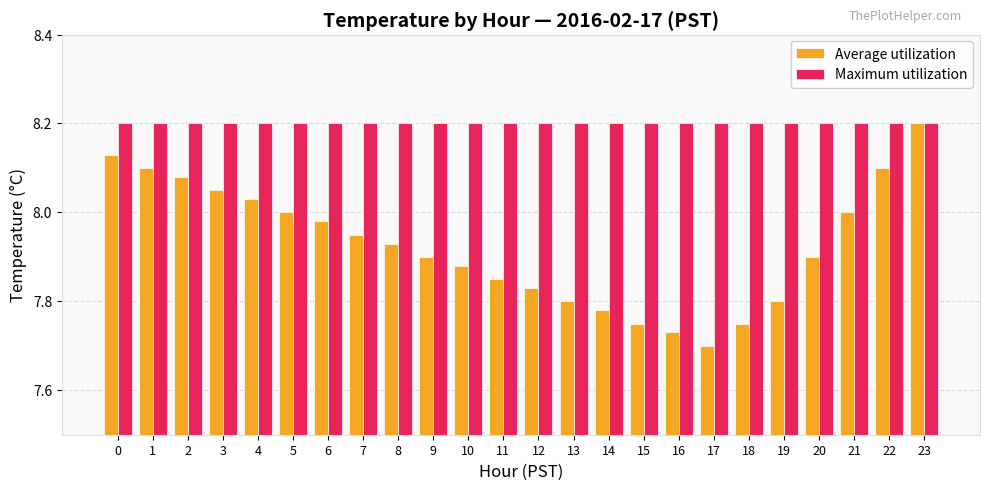

What is the spread (max minus min) of values at 22?

0.1